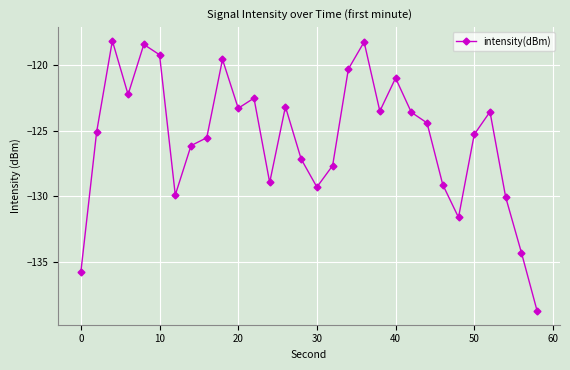

What is the difference between the maximum and minimum values?

20.7